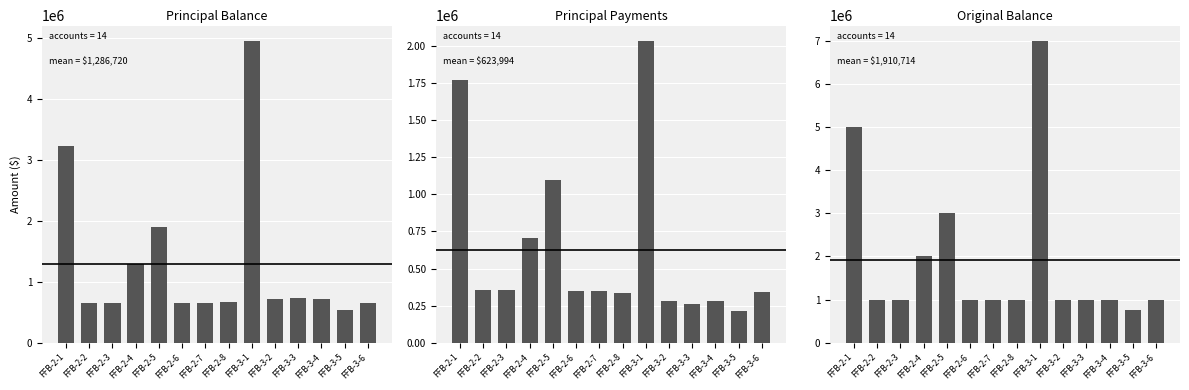

The value of Original Balance at FFB-3-6 is 268293. True or false?

False